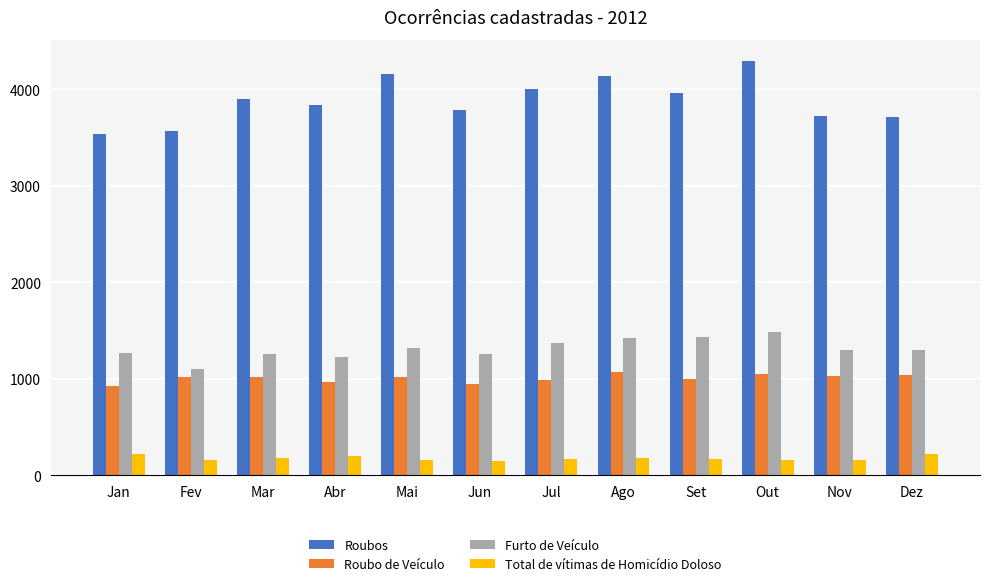

At which label does Total de vítimas de Homicídio Doloso first exceed 166?

Jan